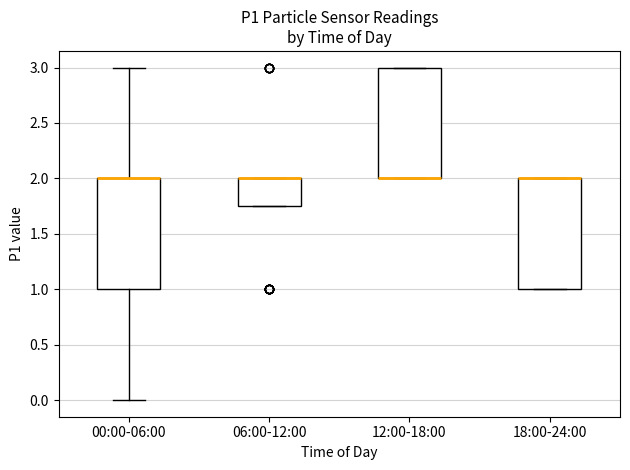

Reading left to right, transcribe this box plot: for each box, give where its median line is, the range the box spans, and where its two whiskers end, as read against the y-axis. The values are not printed on the chart, so give them approximately, as read against the axis.

00:00-06:00: median 2.00 (drawn on the box's upper edge), box 1.00 to 2.00, whiskers 0.00 to 3.00
06:00-12:00: median 2.00 (drawn on the box's upper edge), box 1.75 to 2.00, whiskers 1.75 to 2.00
12:00-18:00: median 2.00 (drawn on the box's lower edge), box 2.00 to 3.00, whiskers 2.00 to 3.00
18:00-24:00: median 2.00 (drawn on the box's upper edge), box 1.00 to 2.00, whiskers 1.00 to 2.00